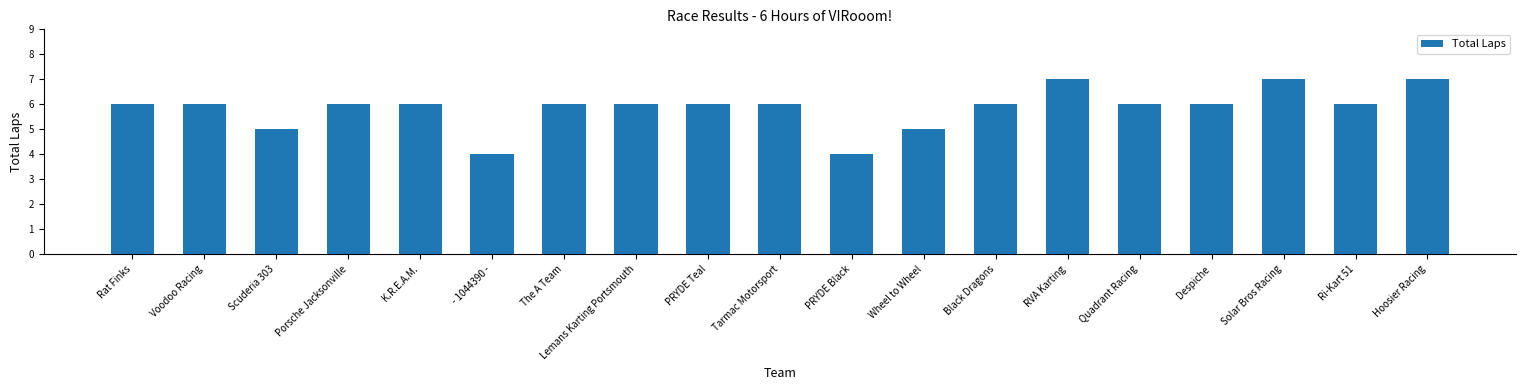

Count the number of categories in the chart.

19